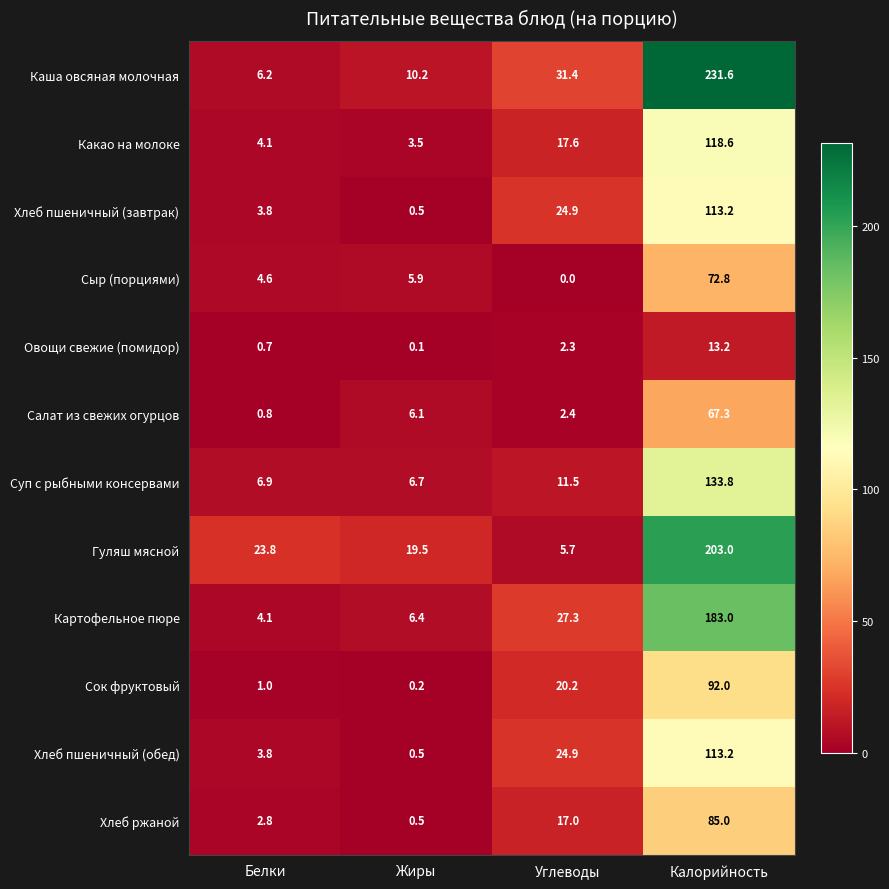

At which label does Суп с рыбными консервами first exceed 11?

Углеводы